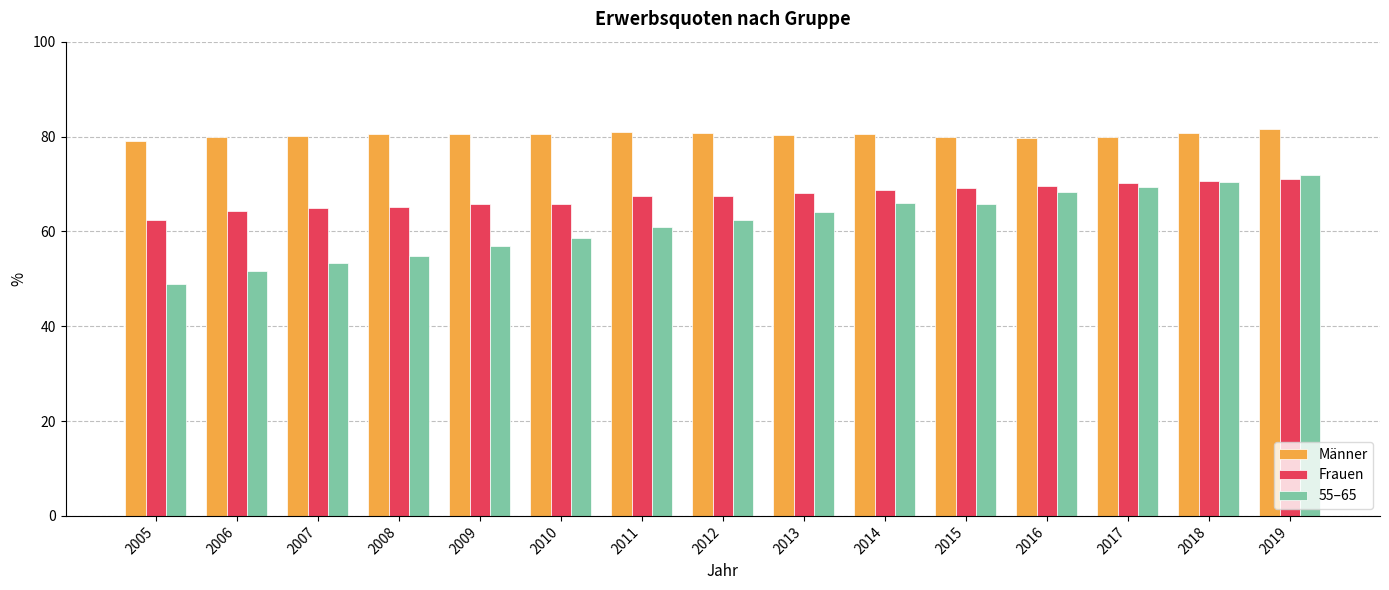

Which label corresponds to the smallest value in the chart?

2005